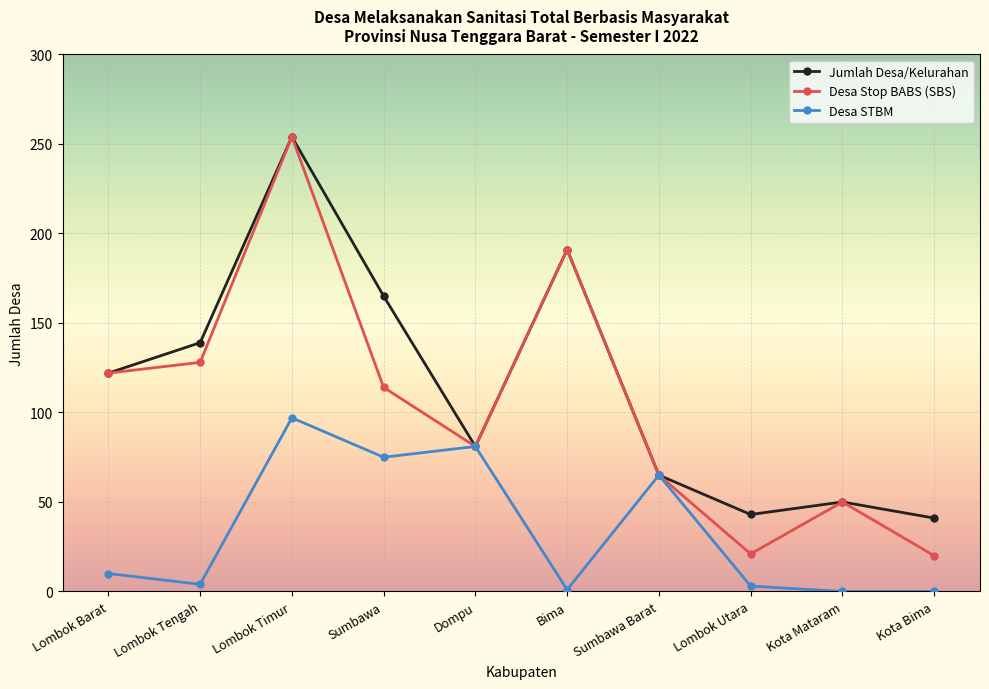

What is the difference between the maximum and minimum values in the Desa Stop BABS (SBS) series?

234